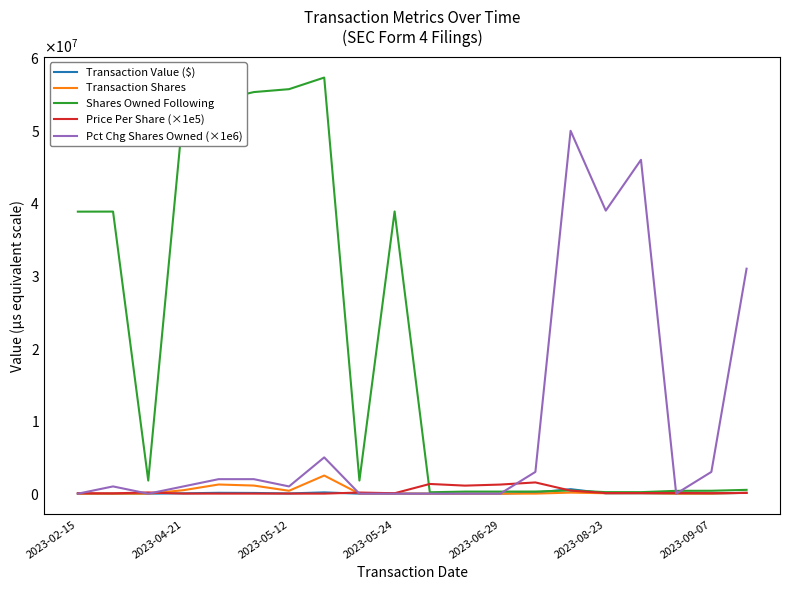

What are all the series names shown in the legend?

Transaction Value ($), Transaction Shares, Shares Owned Following, Price Per Share (×1e5), Pct Chg Shares Owned (×1e6)